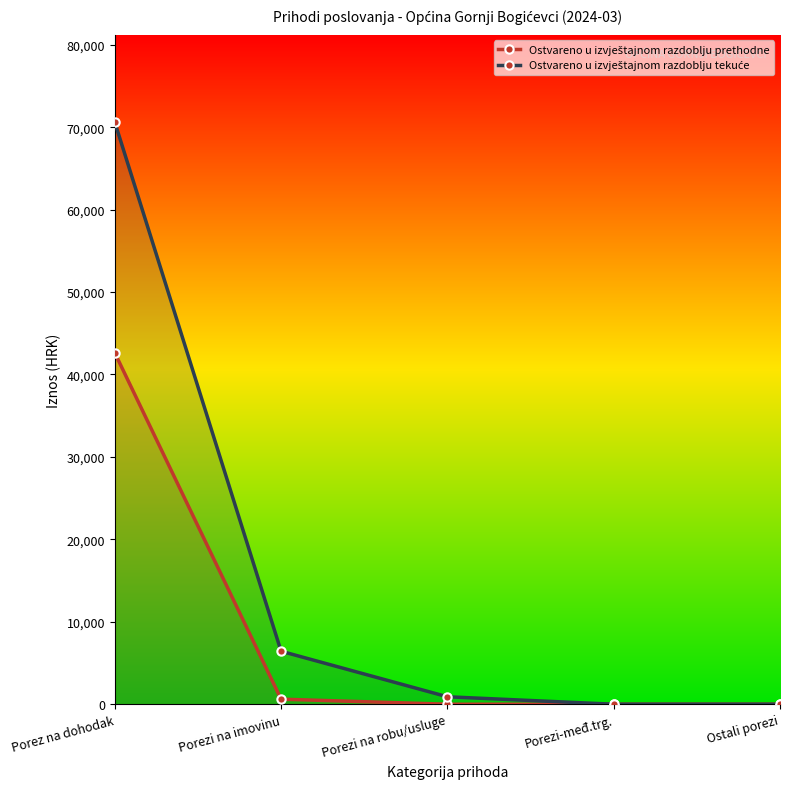

What position from the left is Ostali porezi?

5